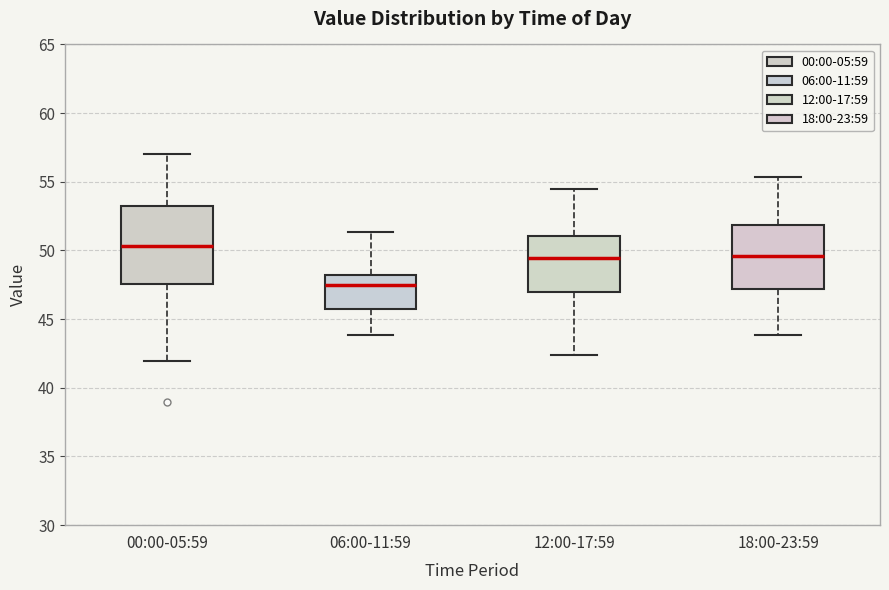

Which box has the lowest median line?

06:00-11:59